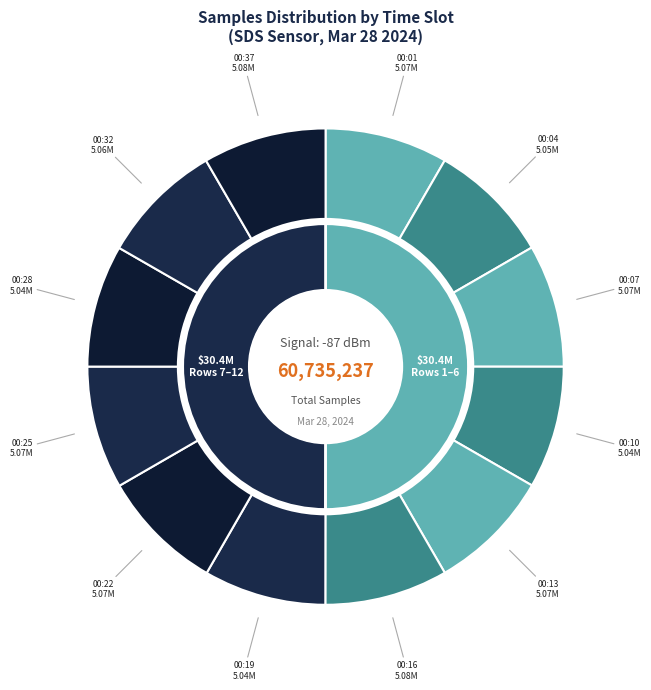

What is the ratio of the value at 00:25 to the value at 00:10?

1.0